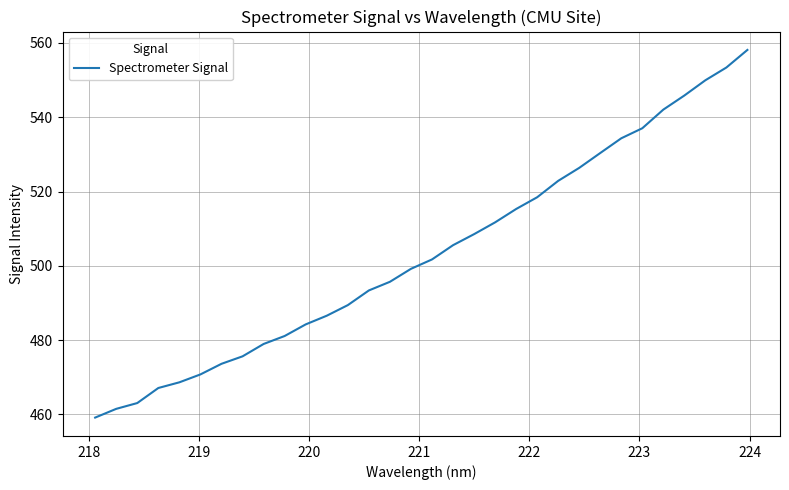

What is the greatest value displayed?

558.1